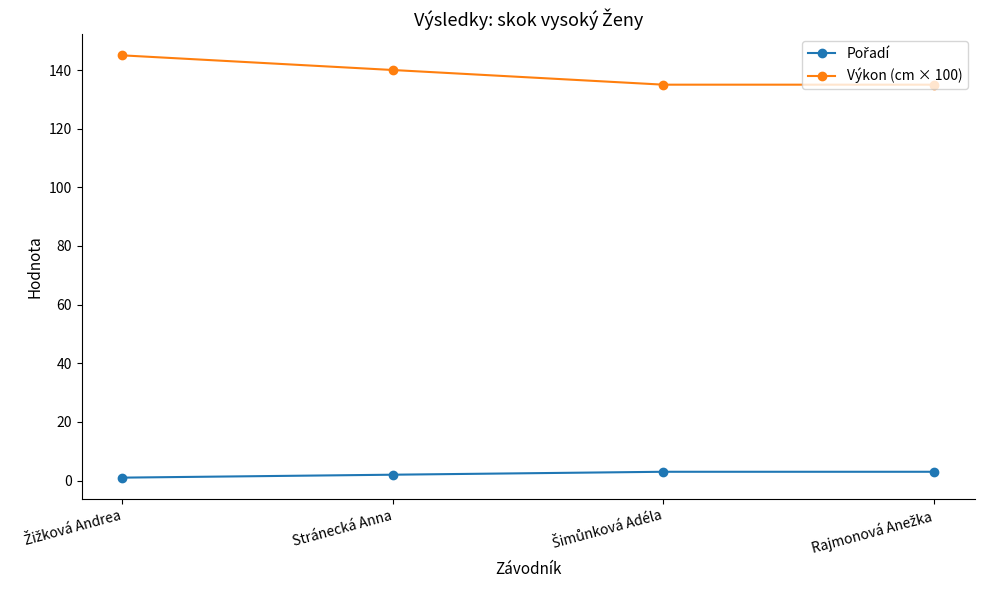

What is the sum of all Výkon (cm × 100) values?

555